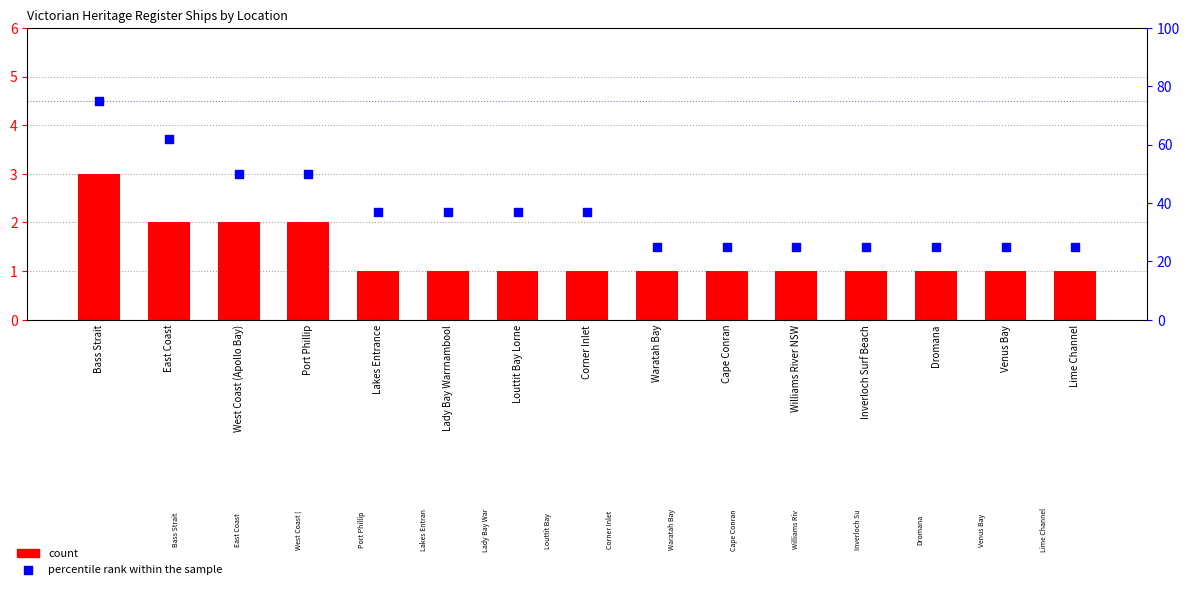

At how many categories does at least one series exceed 59?

2